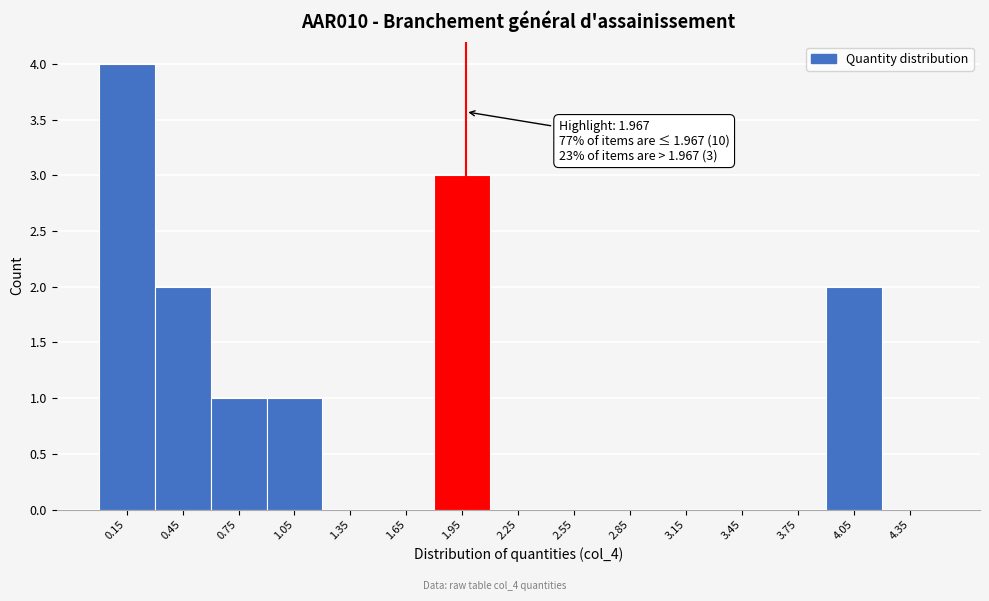

Over which range of the x-axis is the bar tallest?

0.0 to 0.3